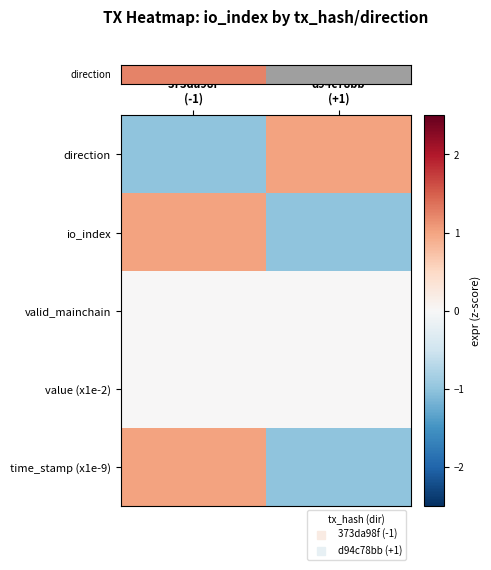

What is the spread (max minus min) of values at d94c78bb
(+1)?

2